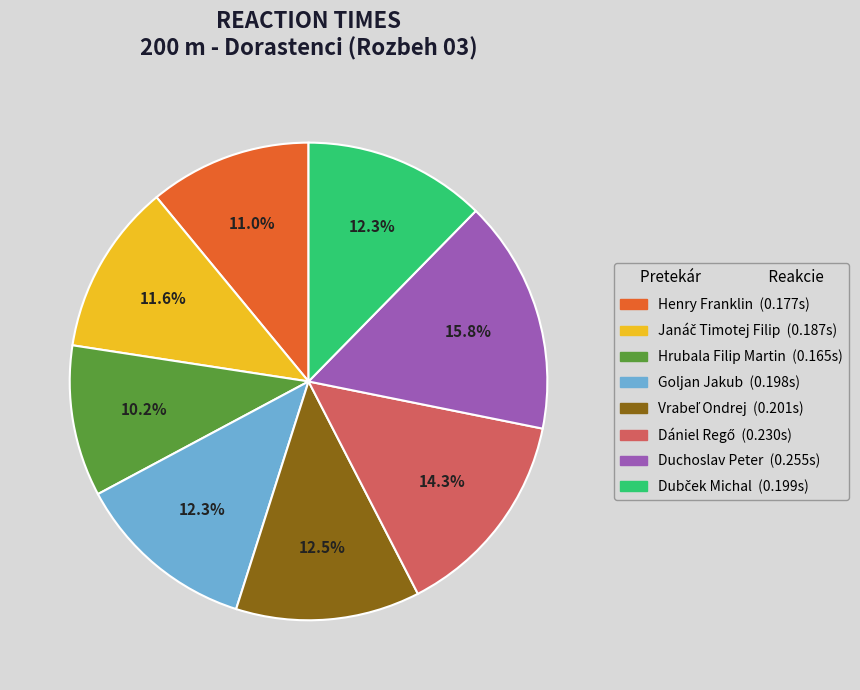

What is the largest slice in the pie chart?

Duchoslav Peter